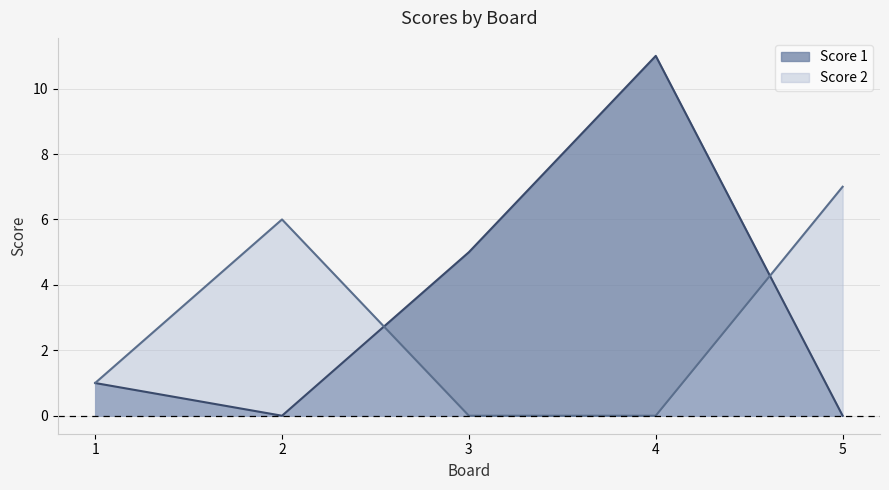

What is the value of the Score 1 point at the 4th from the left?

11